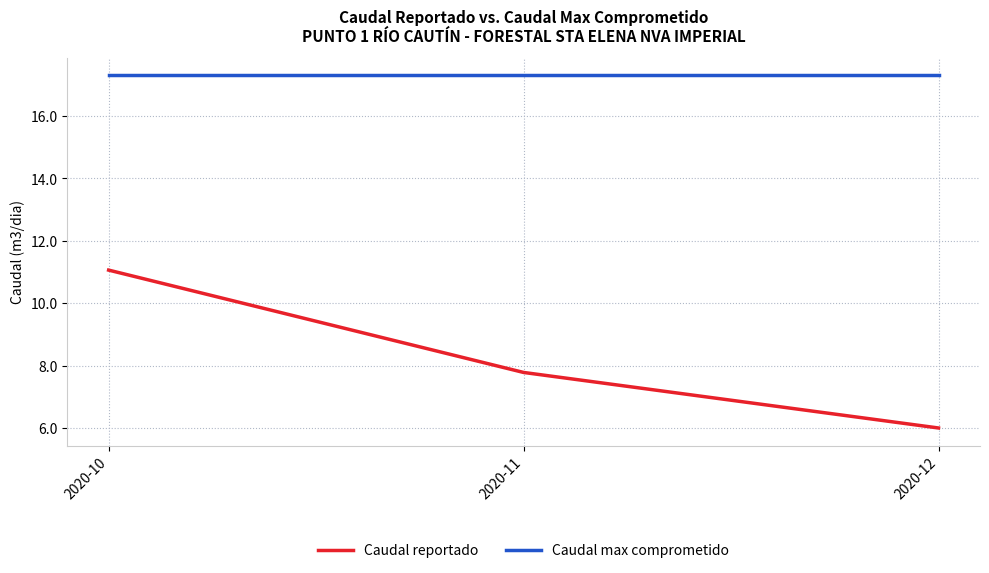

What is the maximum value for Caudal max comprometido?

17.3